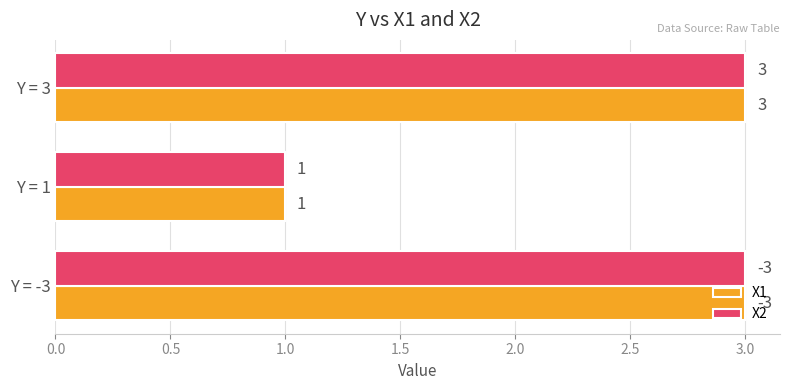

Which label corresponds to the smallest value in the chart?

Y = 1